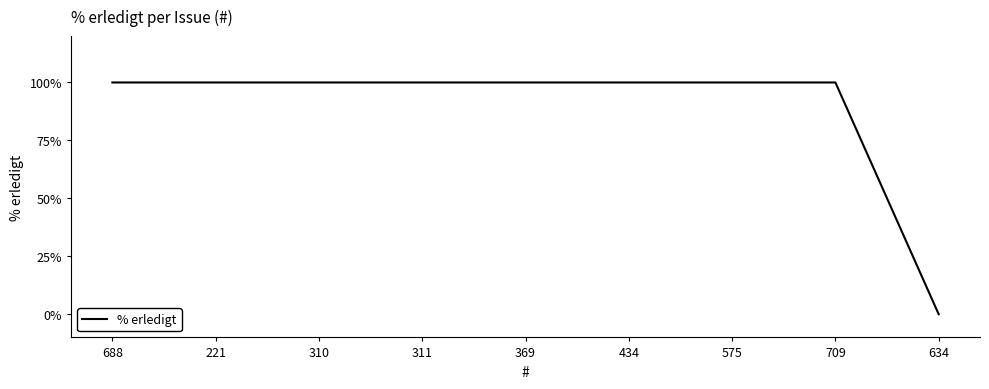

Reading right to left, extract all data points from this chart.

0	100	100	100	100	100	100	100	100